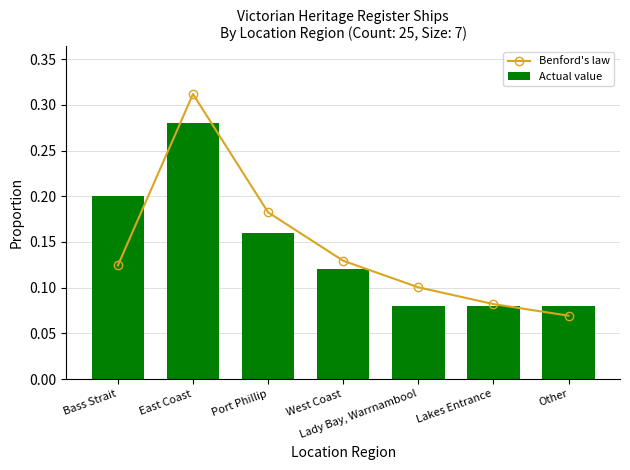

What is the label of the 2nd bar from the right?

Lakes Entrance